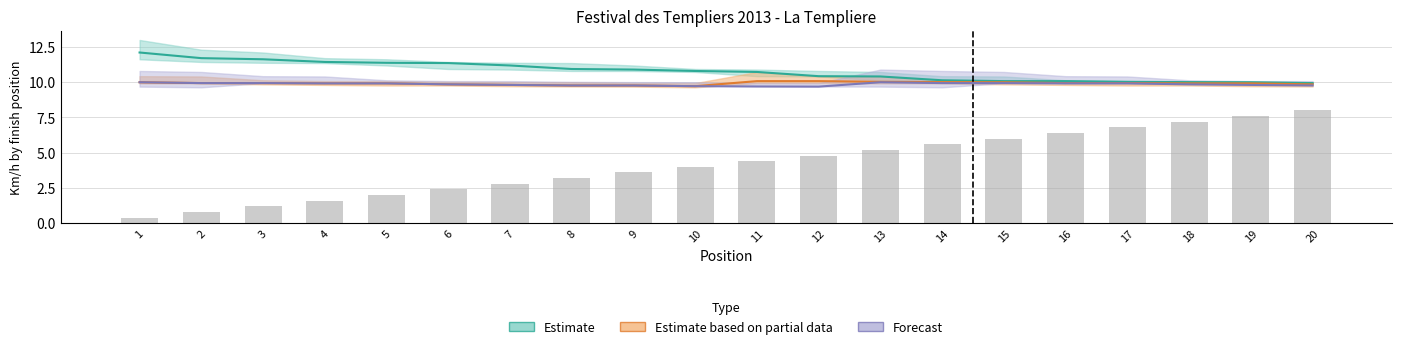

What is the change in value from 2 to 3?

+0.4